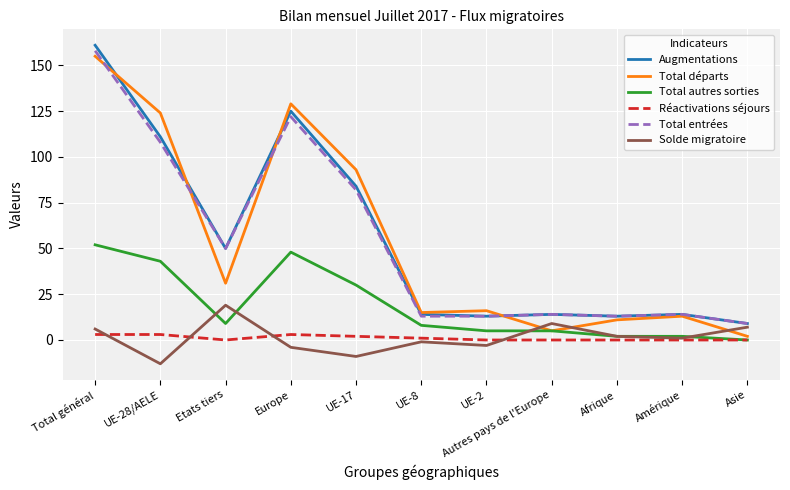

What is the total value across all series at UE-17?

282